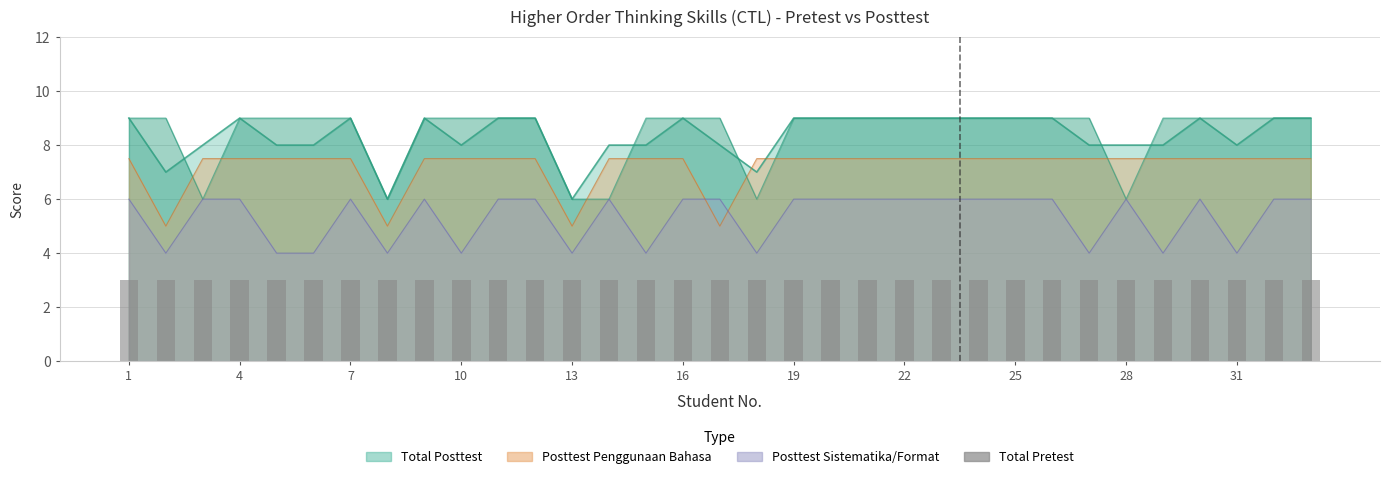

What is the approximate value of Posttest Penggunaan Bahasa at 11?

7.5